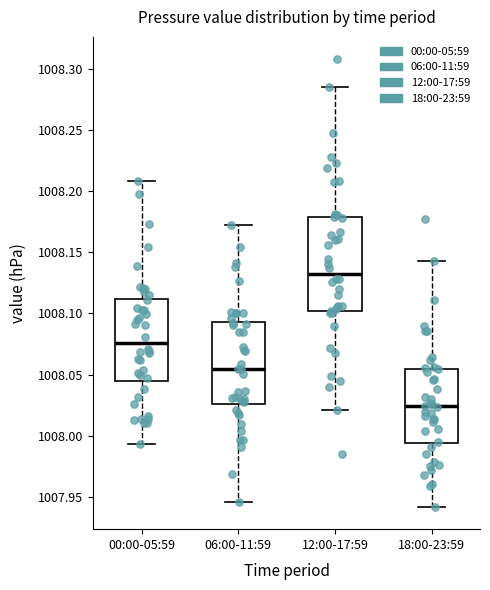

Where is the upper edge of the box for 18:00-23:59 on the y-axis? The values are not printed on the chart, so give them approximately, as read against the axis.

1008.055